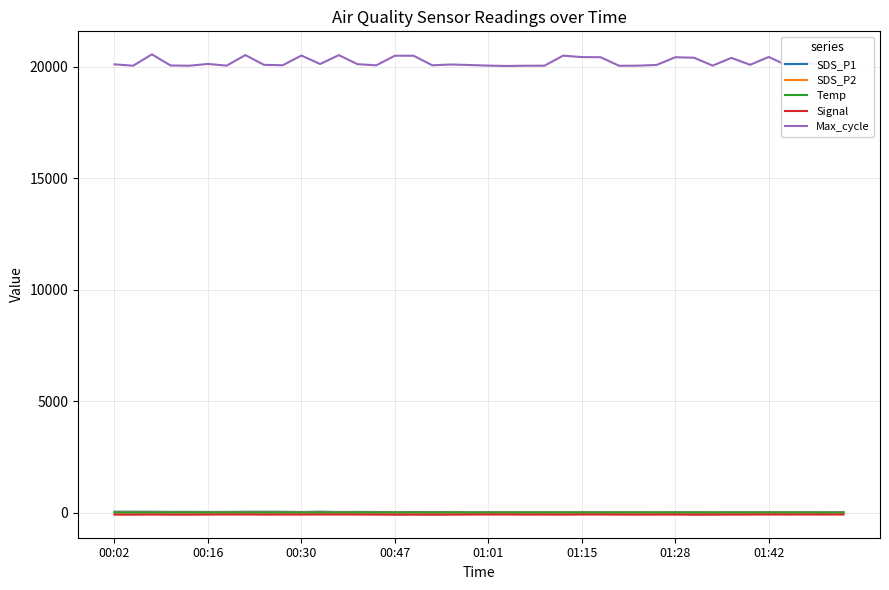

Which series has the largest total across all categories?

Max_cycle